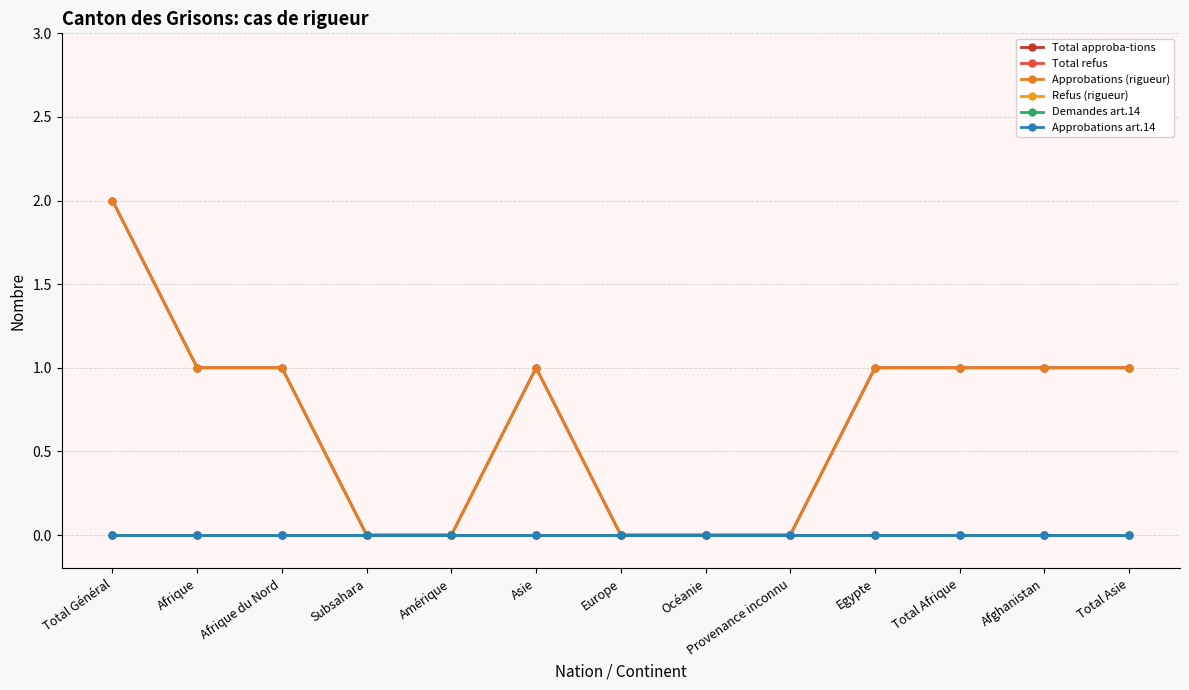

Is this an area chart (filled region under the line)?

No